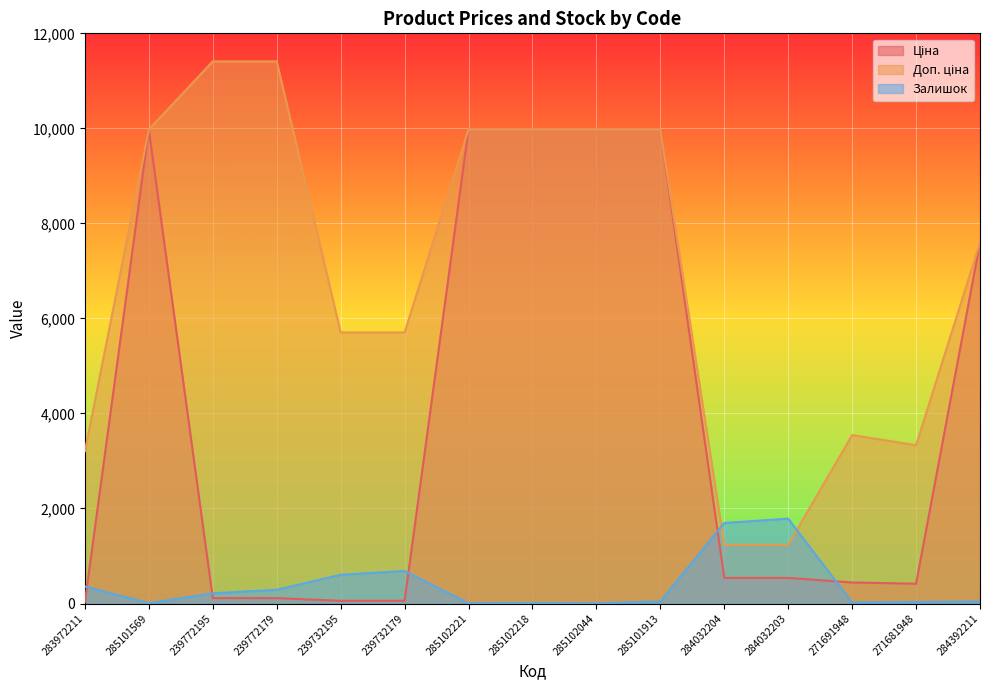

List the series in order of their peak value, lowest first.

Залишок, Ціна, Доп. ціна